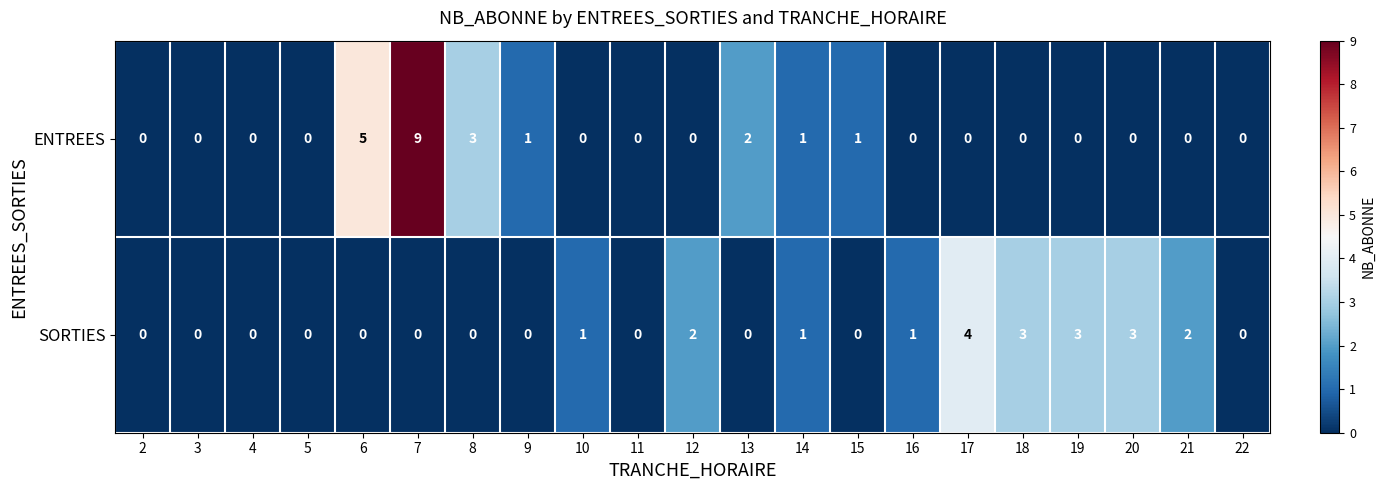

List the series in order of their overall mean, highest first.

ENTREES, SORTIES